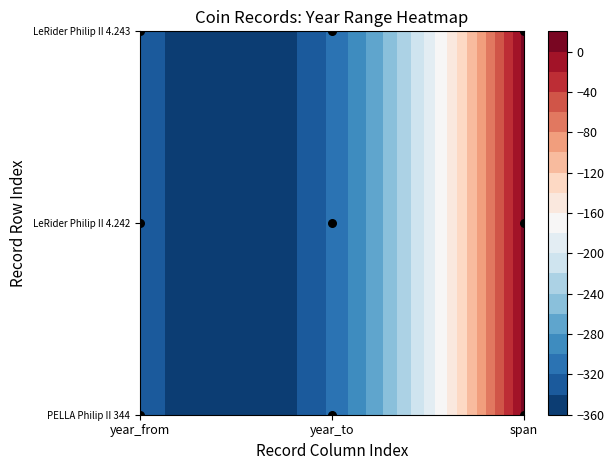

The value at year_from is 2. True or false?

True